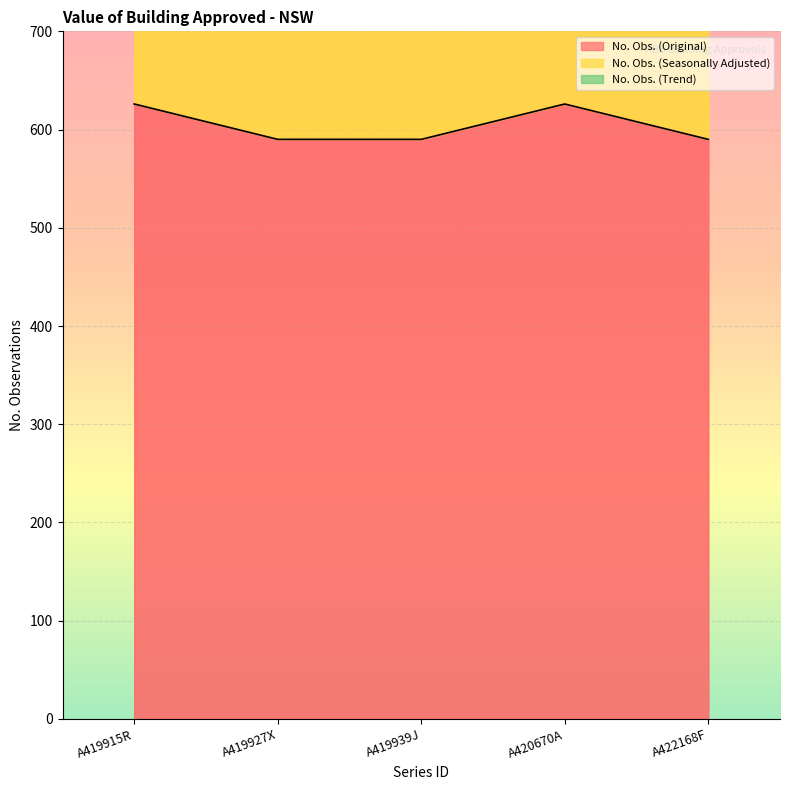

Between A419939J and A422168F, which series saw the biggest shift?

No. Obs. (Original)